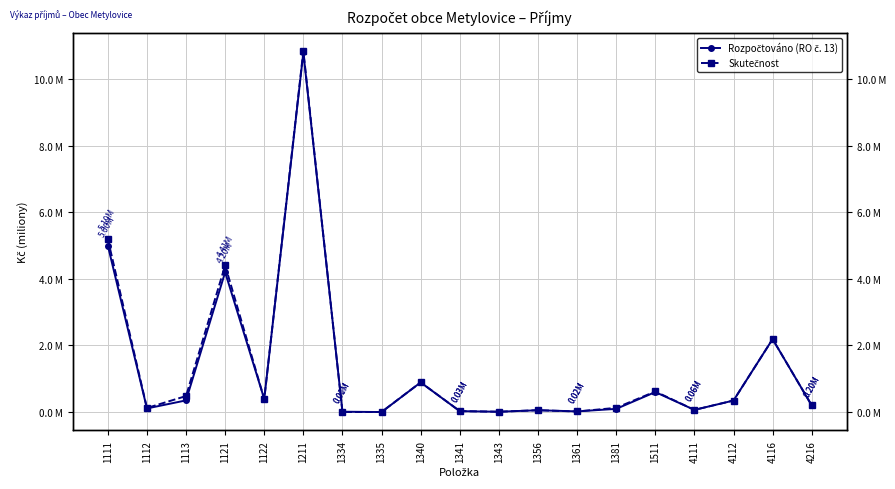

What is the sum of all Skutečnost values?

26.0